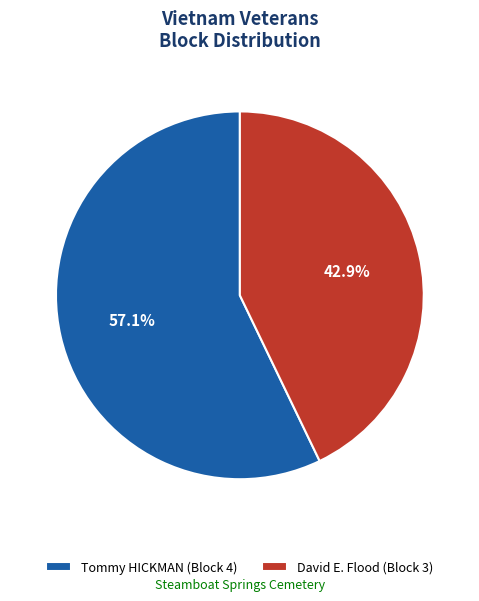

Is David E. Flood the majority of the pie?

No